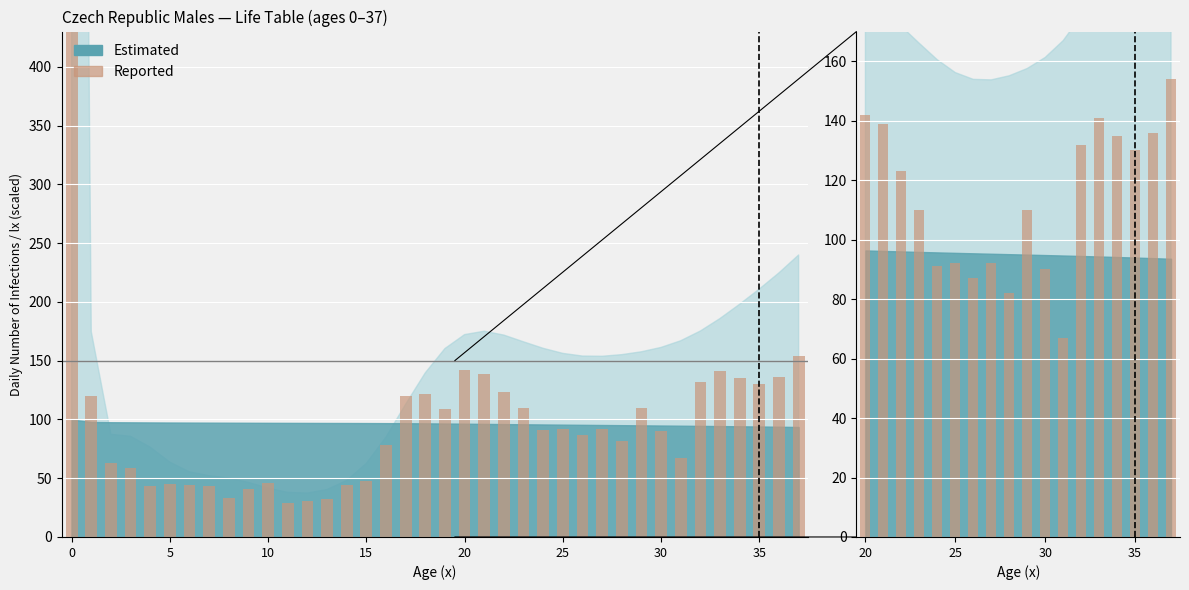

The chart shows a value of 41 at 35. True or false?

False